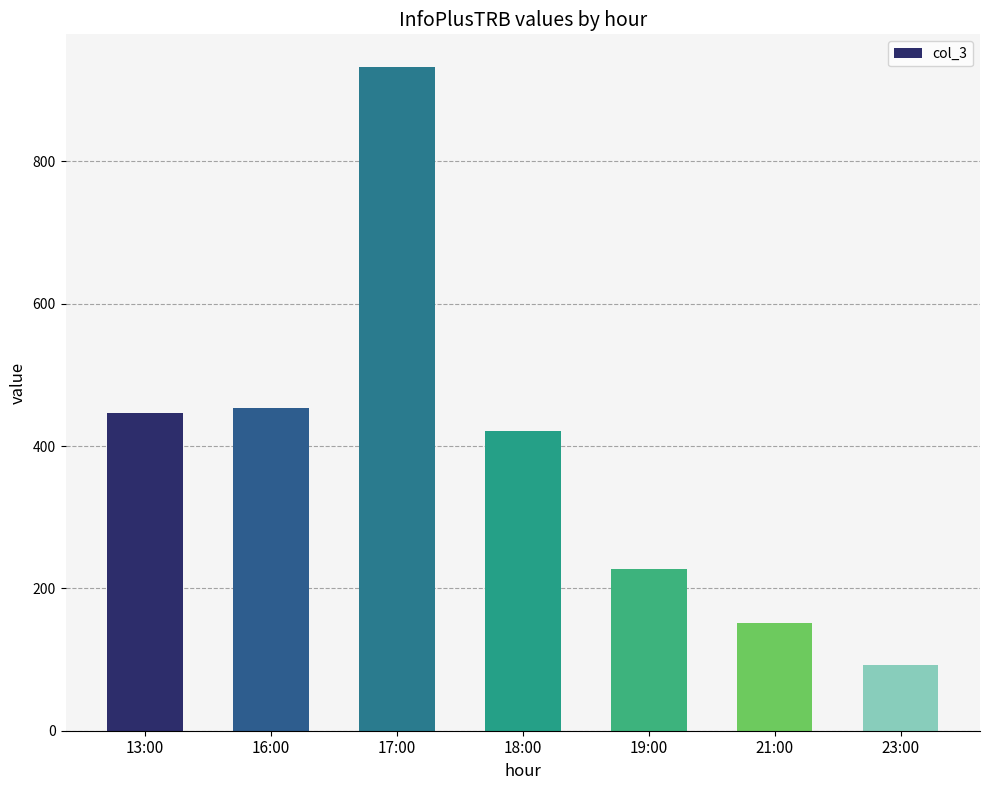

What is the value of the 4th bar from the left?

421